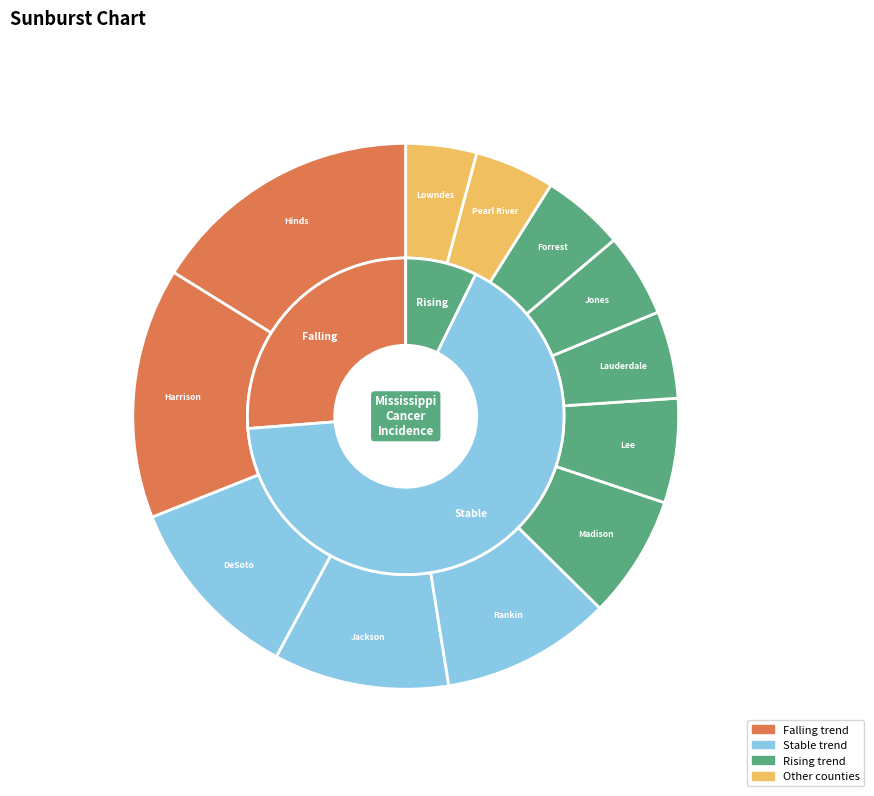

Is it true that Lowndes County is 1% of the pie?

False